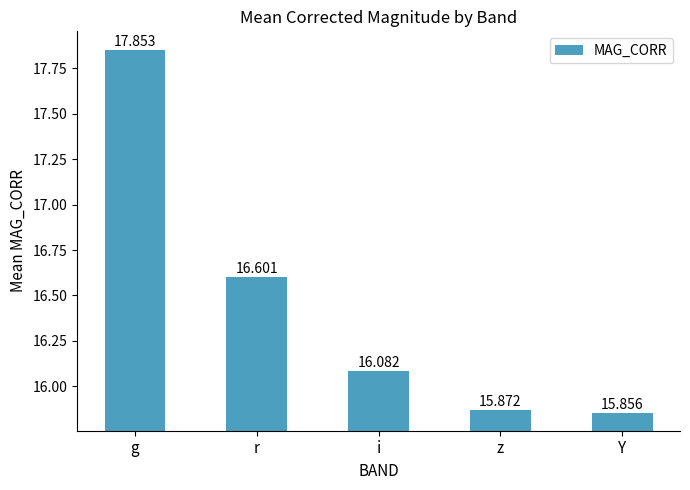

What is the label of the 2nd bar from the left?

r